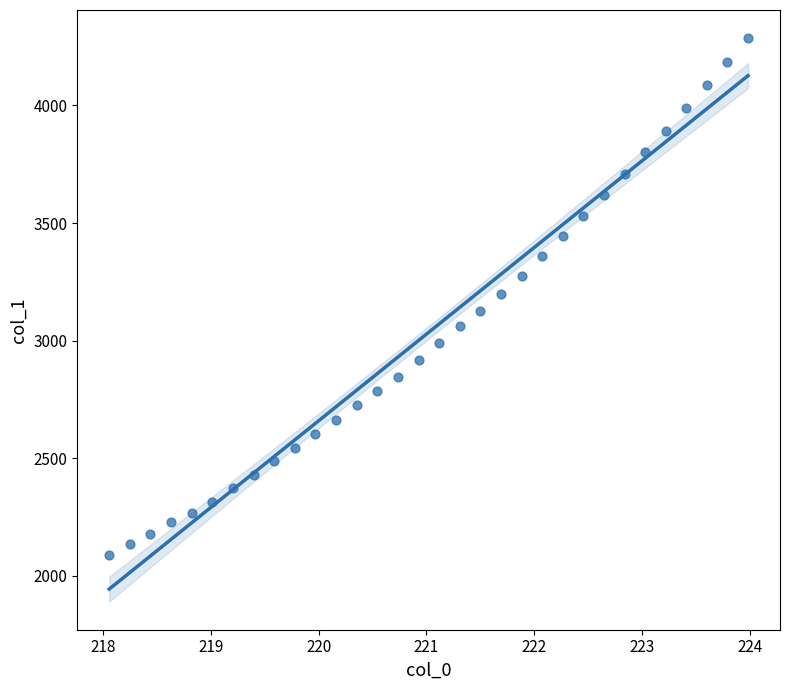

What is the range of X values (max minus min)?

5.9